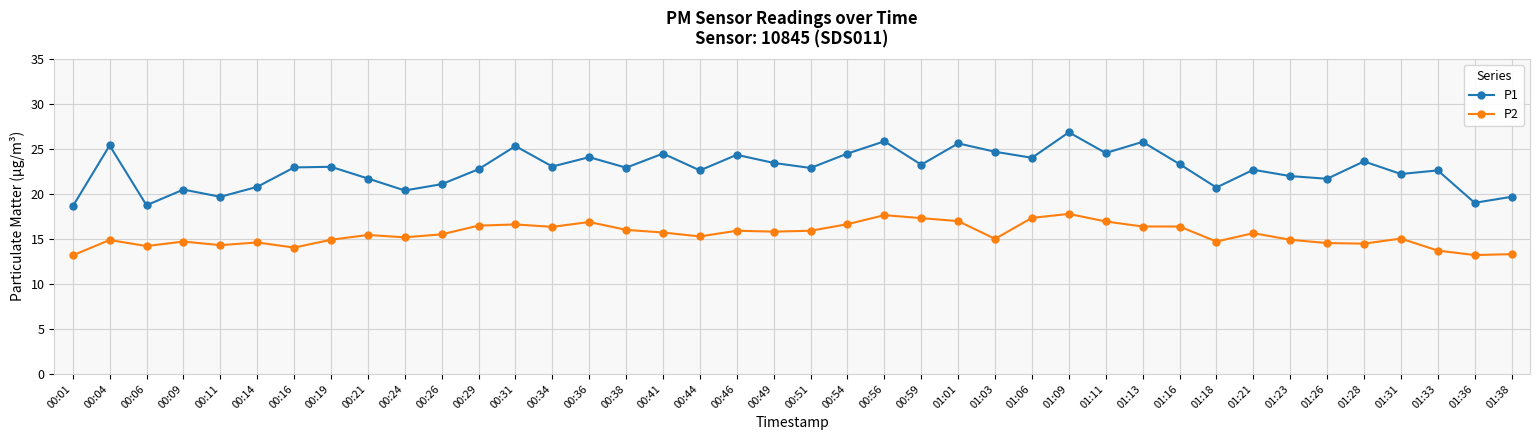

What is the spread (max minus min) of values at 00:56?

8.2